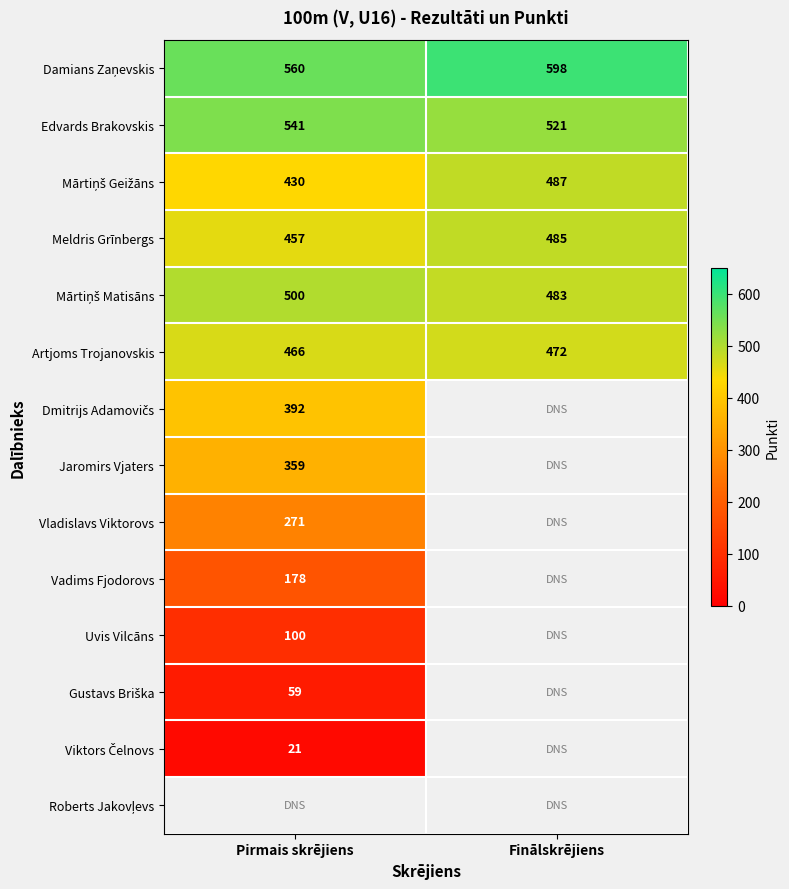

Which label corresponds to the largest value in the chart?

Finālskrējiens